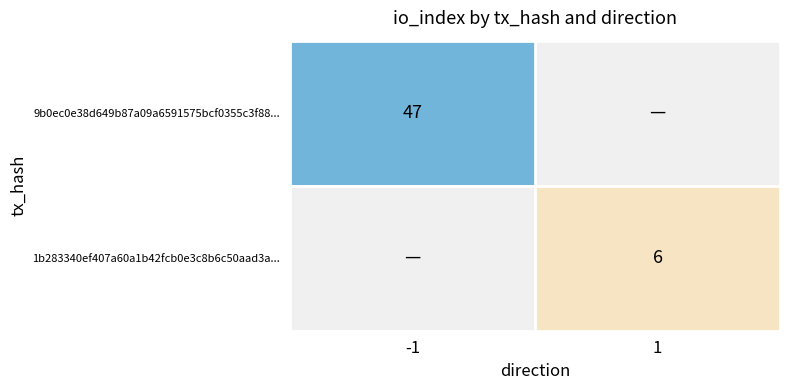

Rank the series by their average value, from highest to lowest.

9b0ec0e38d649b87a09a6591575bcf0355c3f88..., 1b283340ef407a60a1b42fcb0e3c8b6c50aad3a...